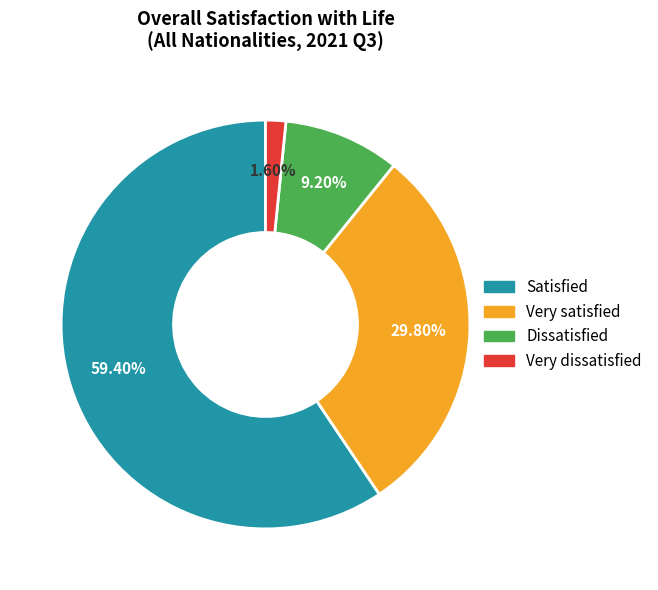

Is it true that Very dissatisfied is 2% of the pie?

True